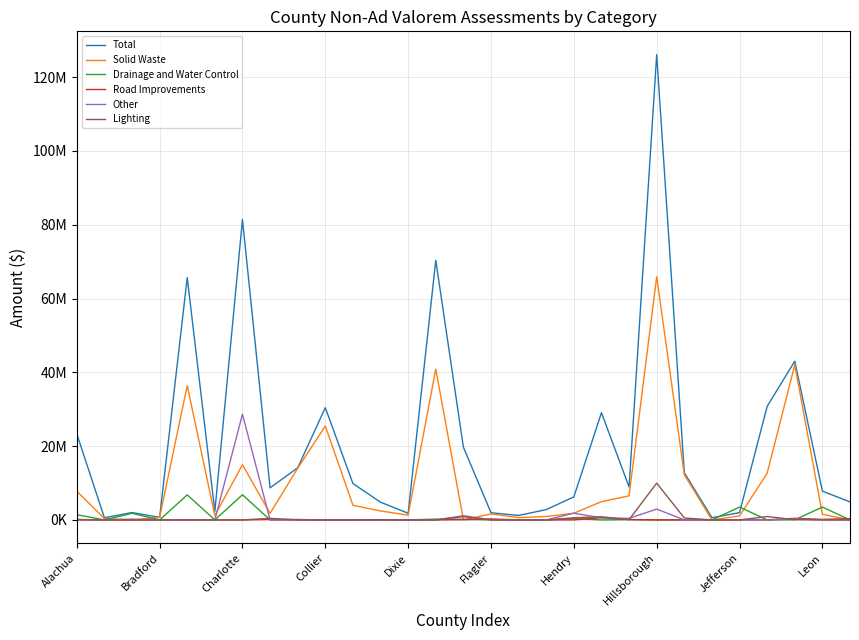

What are all the series names shown in the legend?

Total, Solid Waste, Drainage and Water Control, Road Improvements, Other, Lighting